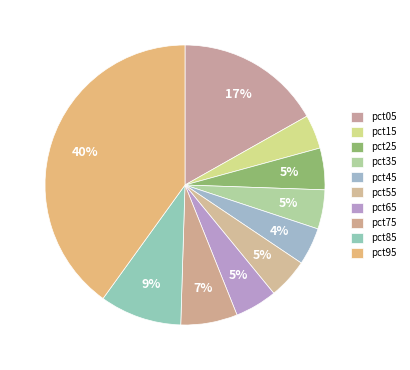

How many segments does this pie chart have?

10